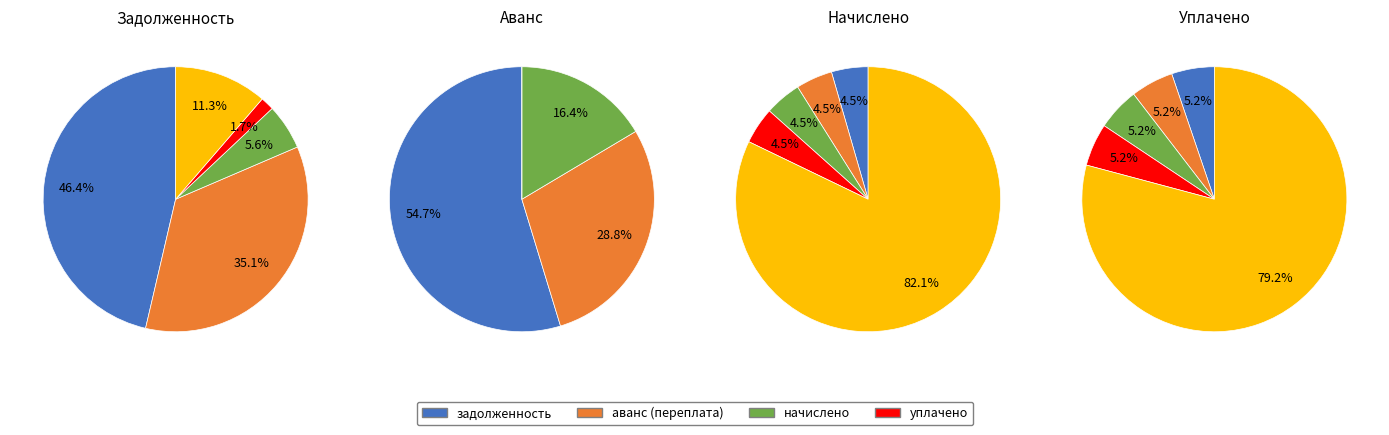

True or false: 26 accounts for 4% of the total.

True